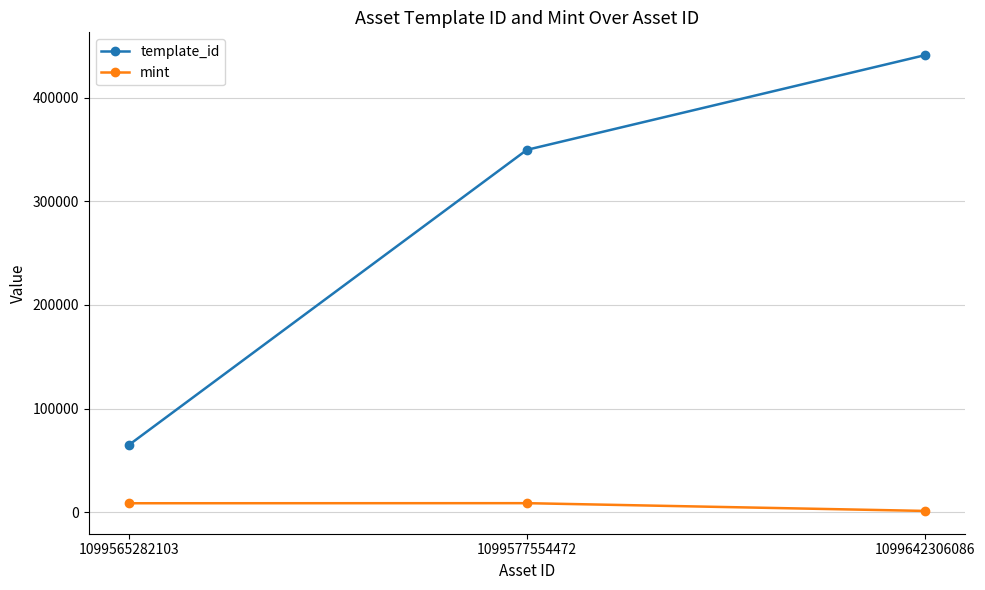

At how many categories does at least one series exceed 340199?

2